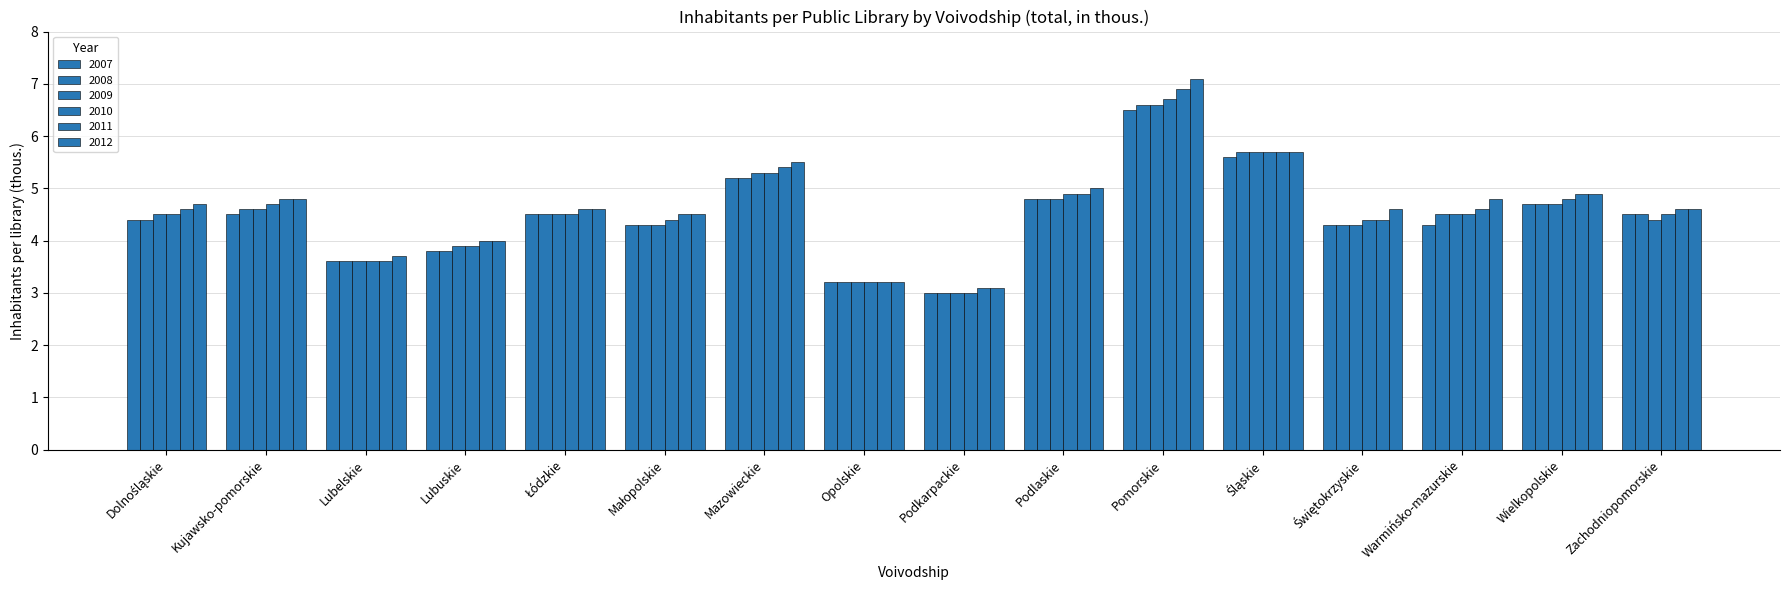

How many data points in 2009 are less than 4?

4